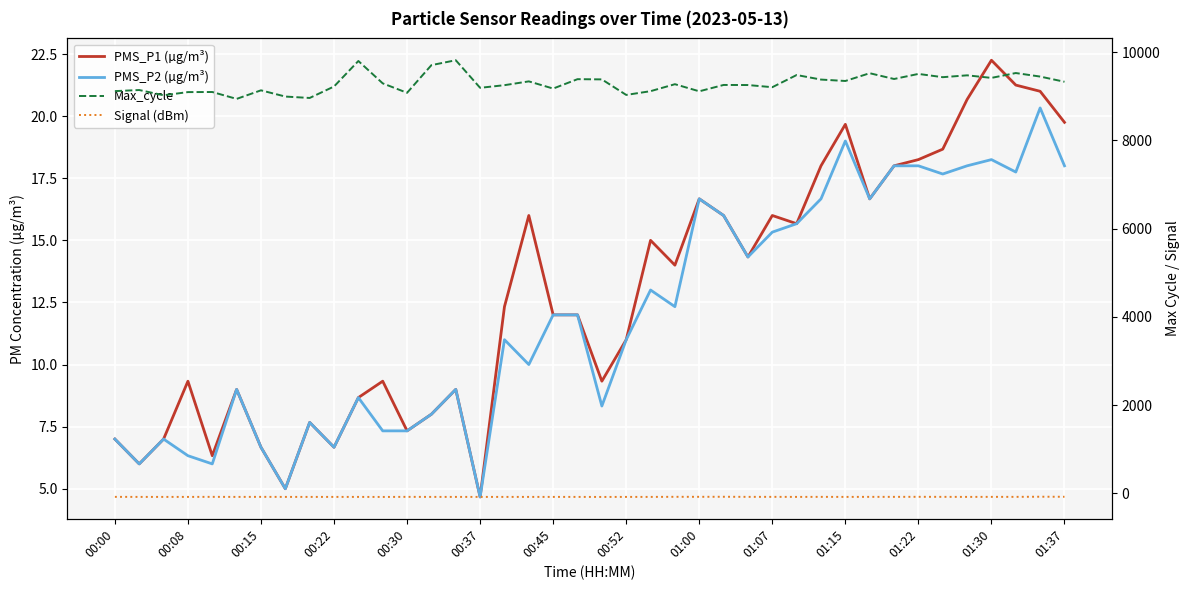

True or false: Signal (dBm) has more than 2 interior local peaks.

True